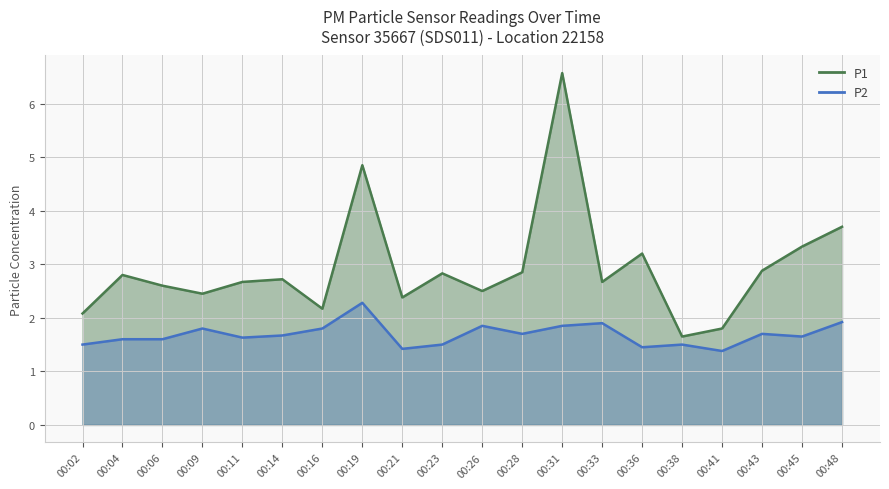

True or false: P1 and P2 intersect in this chart.

False